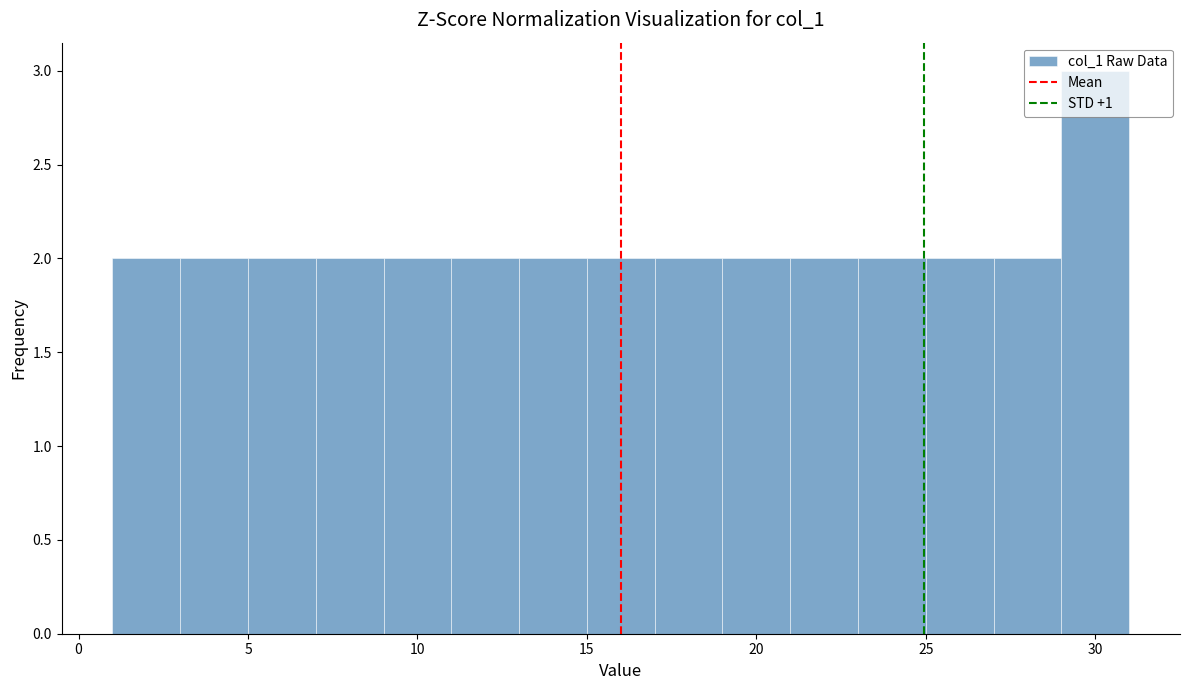

Reading left to right, list every bar in this chart as the range it spans on the x-axis followed by its height. The values are not printed on the chart, so give them approximately, as read against the axis.

1 to 3: 2
3 to 5: 2
5 to 7: 2
7 to 9: 2
9 to 11: 2
11 to 13: 2
13 to 15: 2
15 to 17: 2
17 to 19: 2
19 to 21: 2
21 to 23: 2
23 to 25: 2
25 to 27: 2
27 to 29: 2
29 to 31: 3